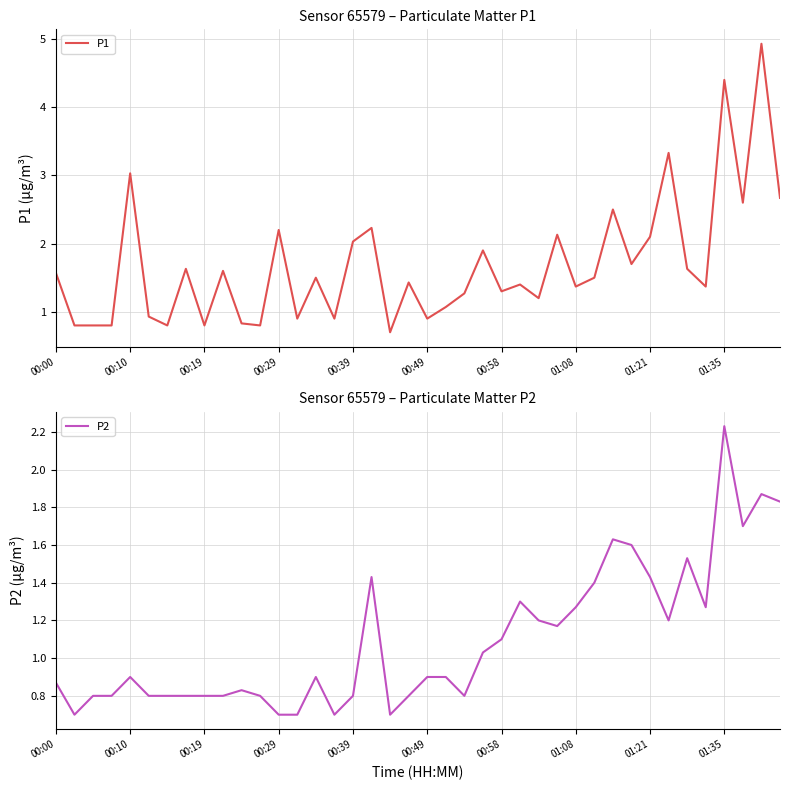

The value of P1 at 00:29 is 0.6. True or false?

False